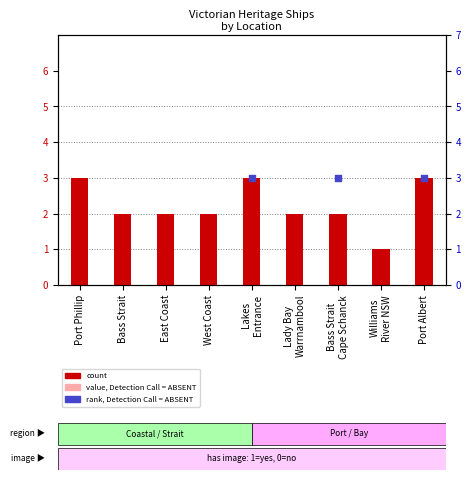

Is the value of count at Port Albert greater than the value of value, Detection Call = ABSENT at Lakes
Entrance?

Yes